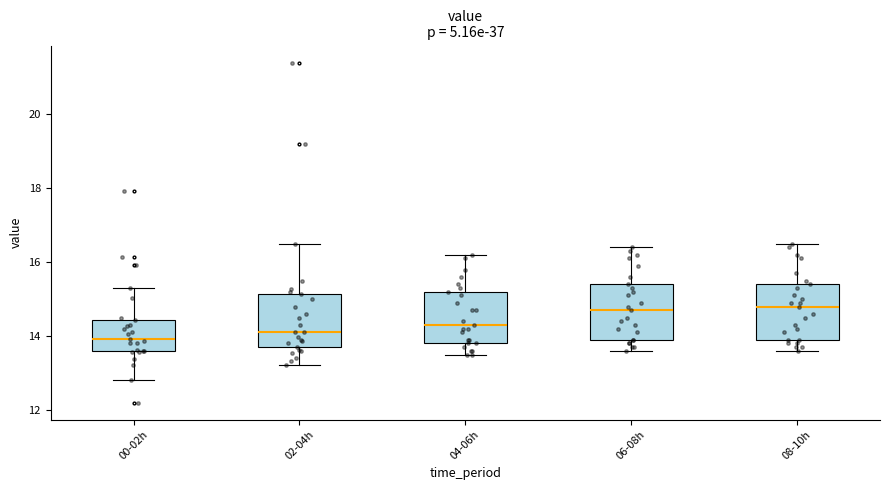

Reading left to right, transcribe this box plot: for each box, give where its median line is, the range the box spans, and where its two whiskers end, as read against the y-axis. The values are not printed on the chart, so give them approximately, as read against the axis.

00-02h: median 14.0, box 13.6 to 14.4, whiskers 12.8 to 15.4
02-04h: median 14.2, box 13.8 to 15.2, whiskers 13.2 to 16.6
04-06h: median 14.4, box 13.8 to 15.2, whiskers 13.6 to 16.2
06-08h: median 14.8, box 14.0 to 15.4, whiskers 13.6 to 16.4
08-10h: median 14.8, box 14.0 to 15.4, whiskers 13.6 to 16.6